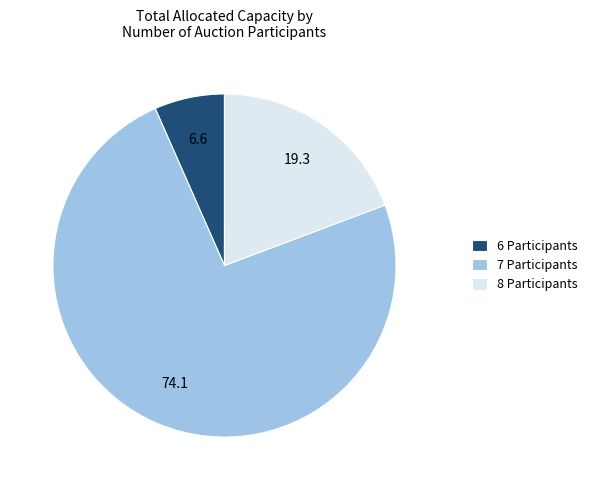

Rank the categories by value from lowest to highest.

6 Participants, 8 Participants, 7 Participants